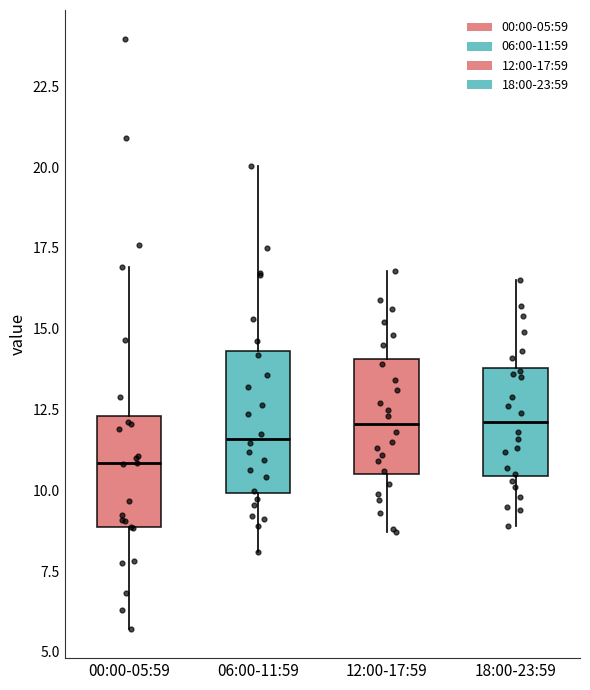

Where does the median line of the box for 18:00-23:59 sit on the y-axis? The values are not printed on the chart, so give them approximately, as read against the axis.

12.0